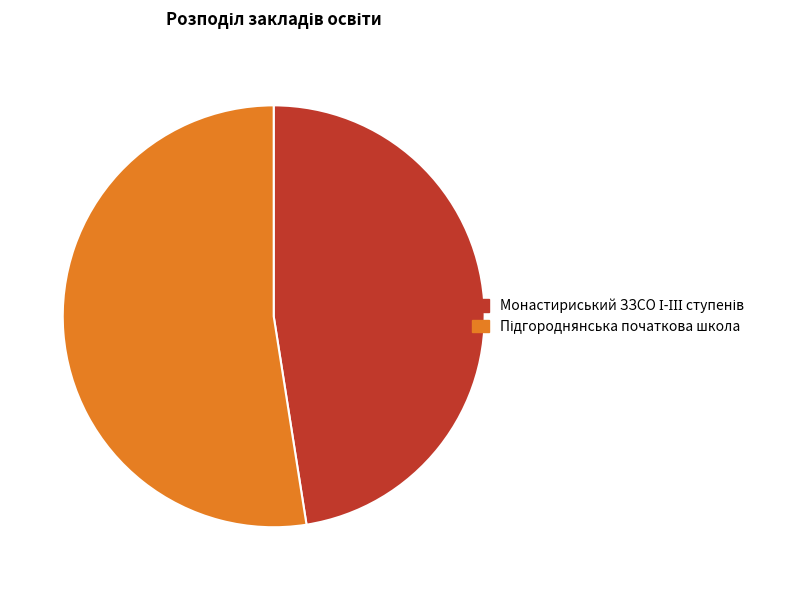

Count the number of slices in the pie.

2